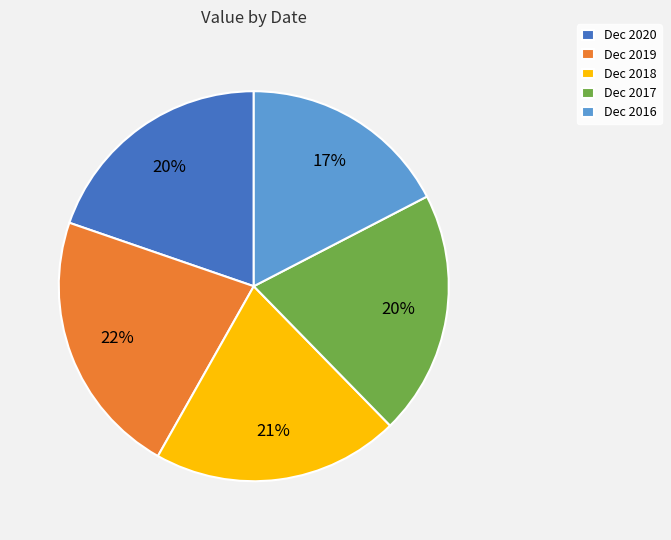

What is the largest slice in the pie chart?

Dec 2019